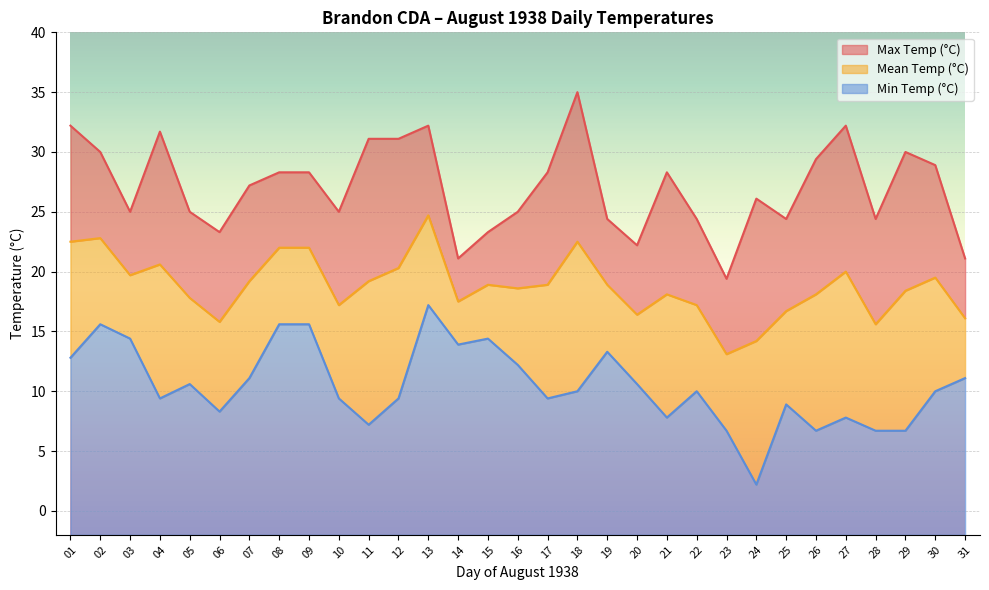

True or false: Max Temp (°C) has more than 2 interior local peaks.

True